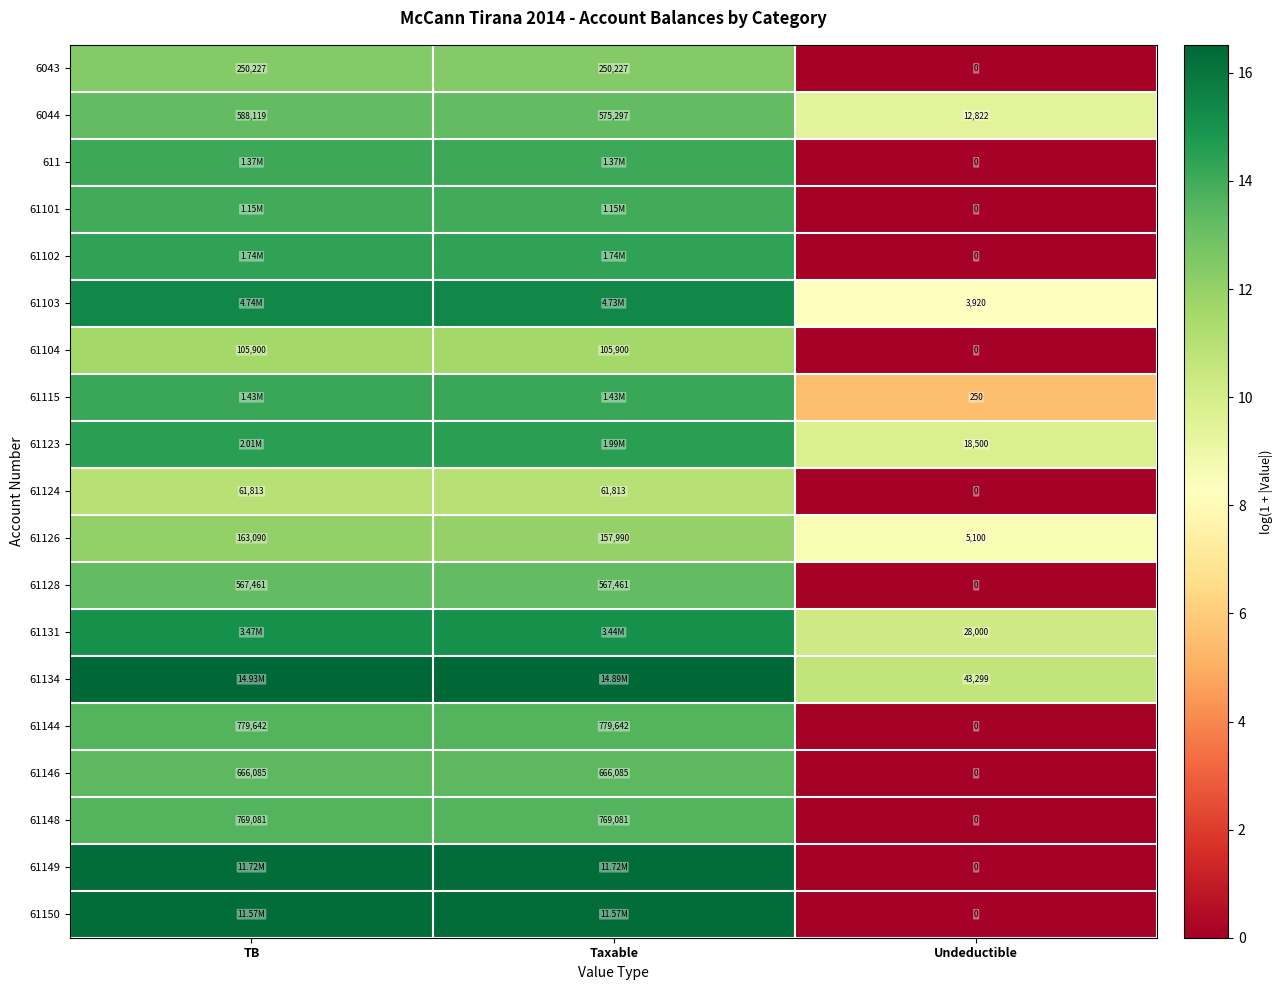

Where is 61126 nearest to the value 84095?

Taxable